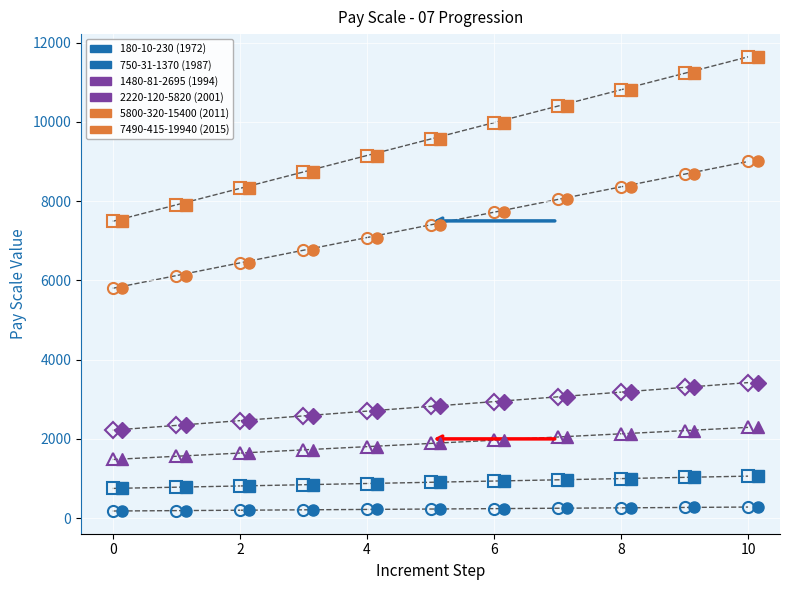

What is the total value across all series at 0?

17920